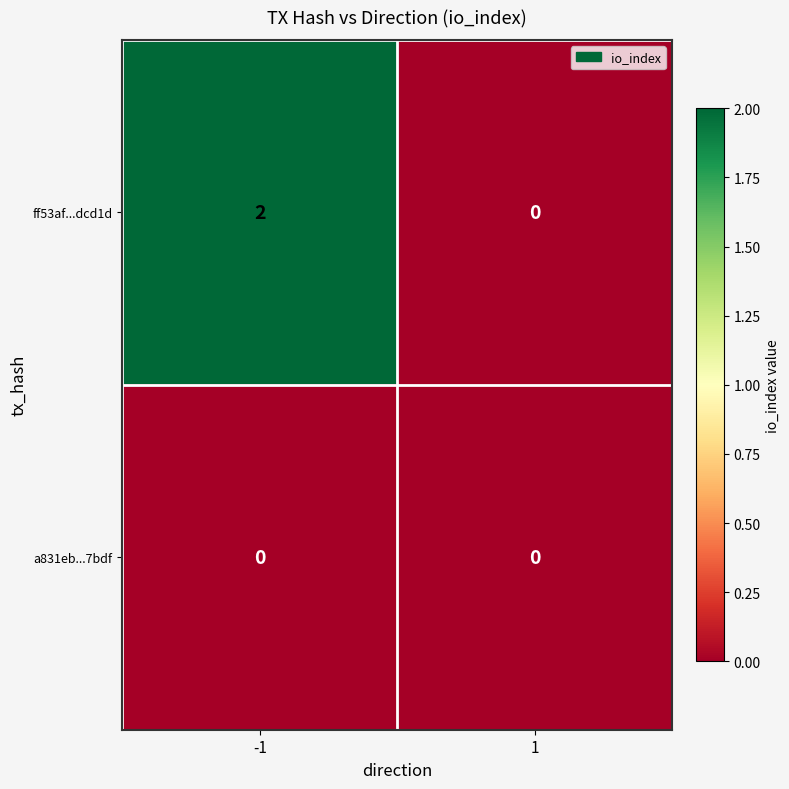

Which category has the highest value across all series?

-1